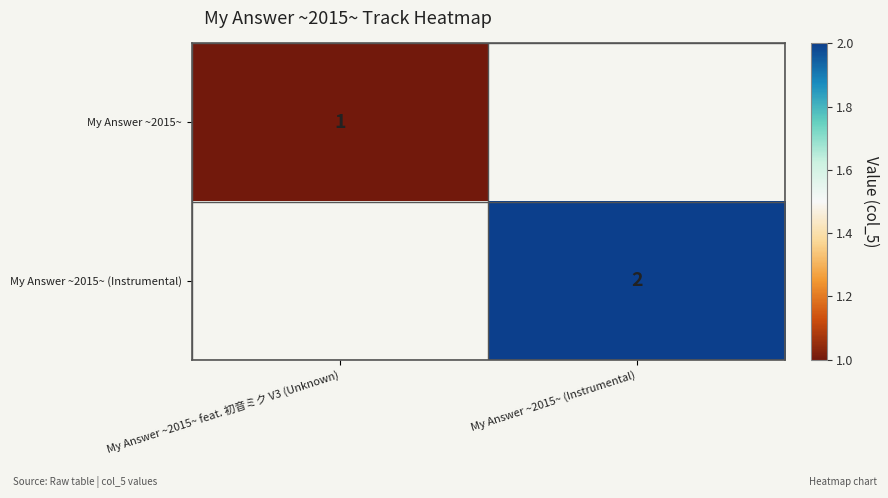

At which category does the chart reach its minimum across all series?

My Answer ~2015~ feat. 初音ミク V3 (Unknown)